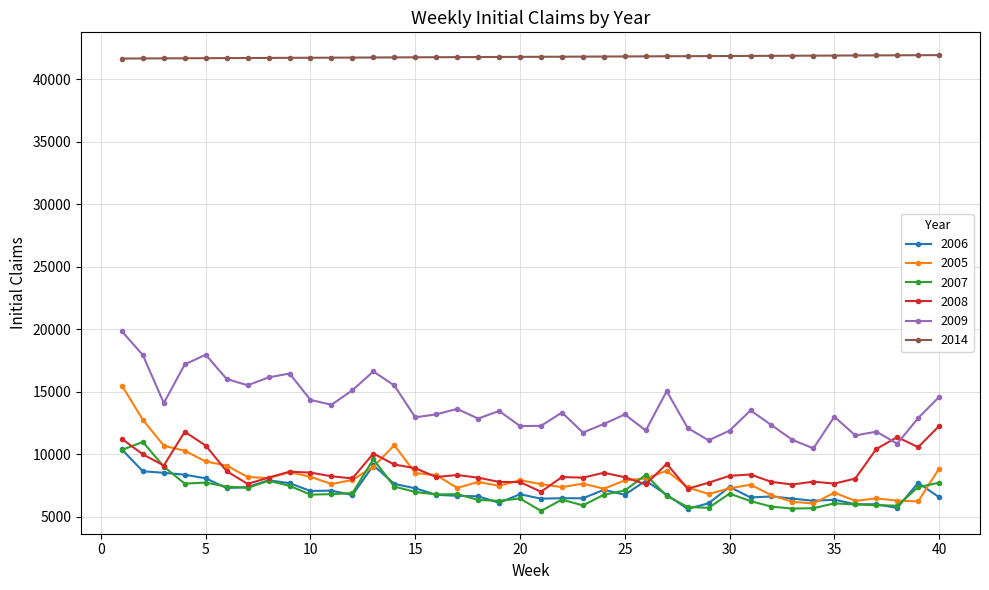

What is the average value of the 2008 series?

8790